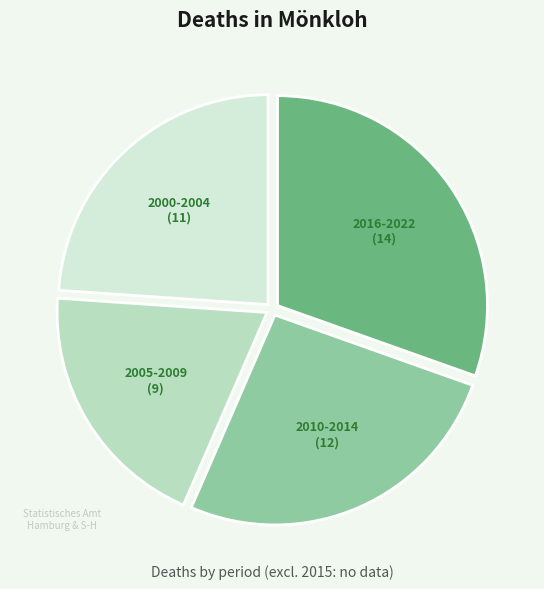

Does any single category account for the majority?

No